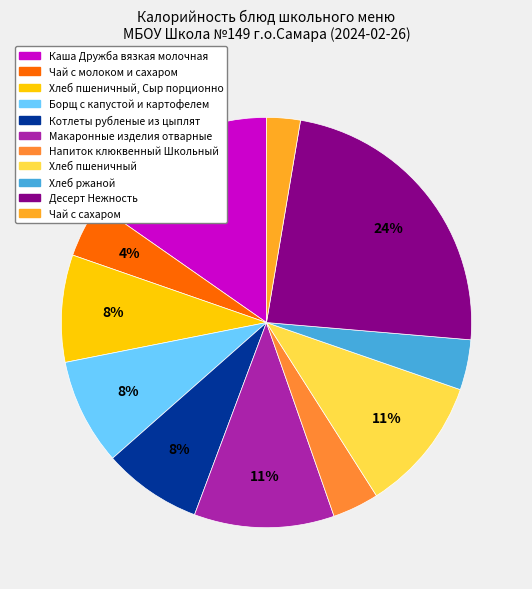

Is there a majority slice in this chart?

No